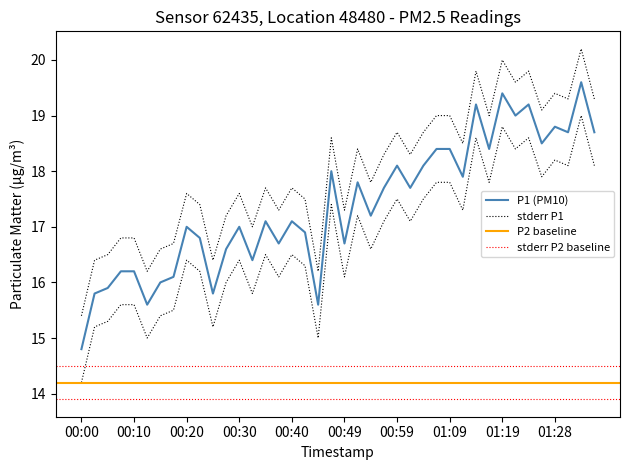

True or false: P1 and P2 cross at least once.

False